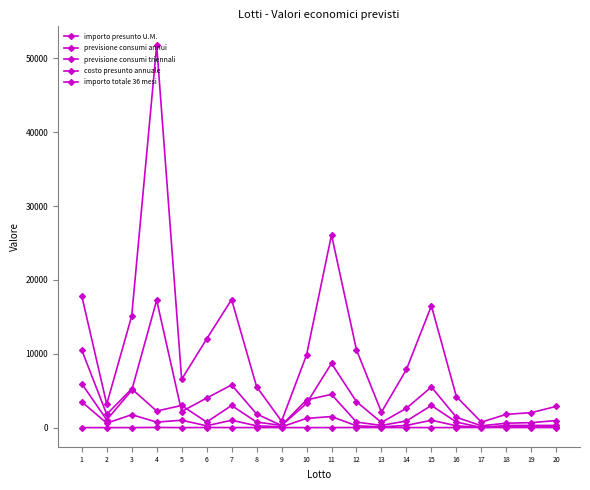

Reading right to left, list all the values displayed in this chart.

importo presunto U.M.: 20=9.6	19=6.8	18=6.0	17=24.9	16=5.6	15=5.5	14=8.8	13=7.0	12=14.0	11=5.8	10=2.6	9=2.9	8=7.4	7=5.8	6=16.0	5=2.2	4=23.0	3=2.9	2=1.8	1=1.7
previsione consumi annui: 20=100.0	19=100.0	18=100.0	17=10.0	16=250.0	15=1000.0	14=300.0	13=100.0	12=250.0	11=1500.0	10=1250.0	9=100.0	8=250.0	7=1000.0	6=250.0	5=1000.0	4=750.0	3=1750.0	2=600.0	1=3500.0
previsione consumi triennali: 20=300.0	19=300.0	18=300.0	17=30.0	16=750.0	15=3000.0	14=900.0	13=300.0	12=750.0	11=4500.0	10=3750.0	9=300.0	8=750.0	7=3000.0	6=750.0	5=3000.0	4=2250.0	3=5250.0	2=1800.0	1=10500.0
costo presunto annuale: 20=960.0	19=675.0	18=600.0	17=249.0	16=1400.0	15=5500.0	14=2625.0	13=698.0	12=3510.0	11=8700.0	10=3275.0	9=290.0	8=1850.0	7=5780.0	6=4000.0	5=2180.0	4=17250.0	3=5040.0	2=1056.0	1=5950.0
importo totale 36 mesi: 20=2880.0	19=2025.0	18=1800.0	17=747.0	16=4200.0	15=16500.0	14=7875.0	13=2094.0	12=10530.0	11=26100.0	10=9825.0	9=870.0	8=5550.0	7=17340.0	6=12000.0	5=6540.0	4=51750.0	3=15120.0	2=3168.0	1=17850.0